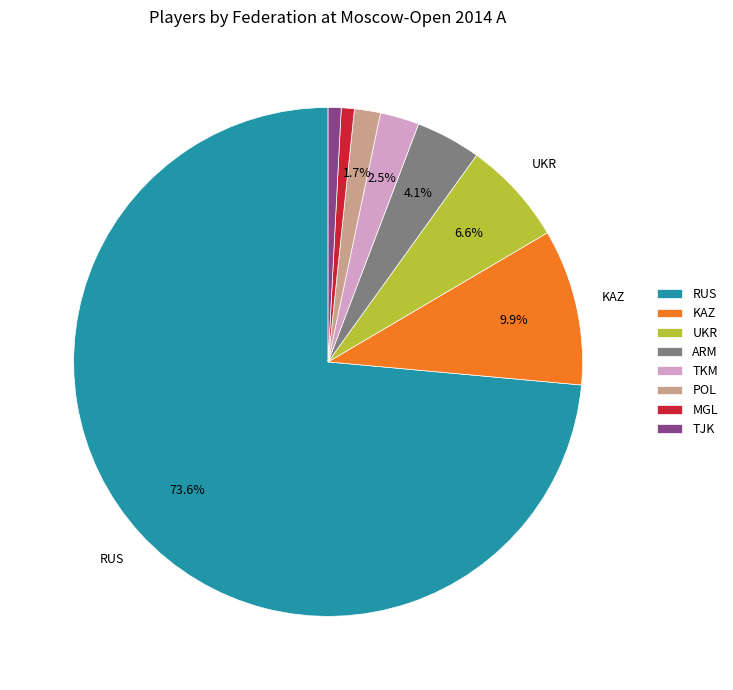

To the nearest percent, what portion does RUS represent?

74%